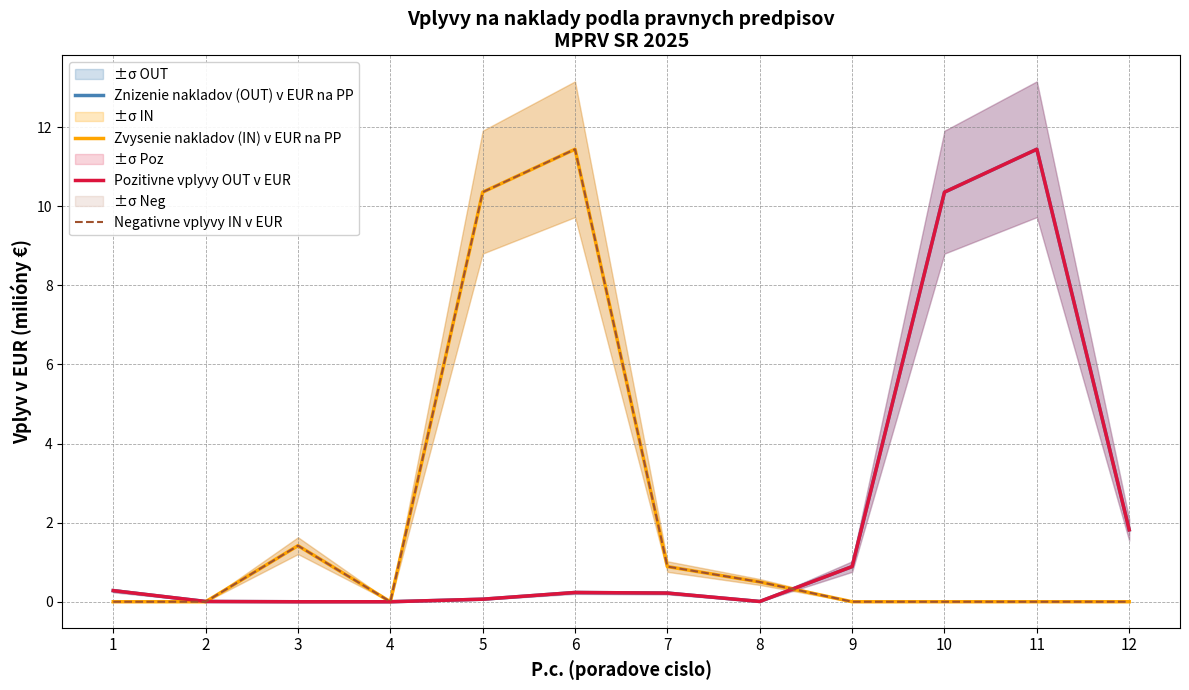

List the labels in order of Znizenie nakladov (OUT) v EUR na PP value, largest first.

11, 10, 12, 9, 1, 6, 7, 5, 8, 2, 4, 3